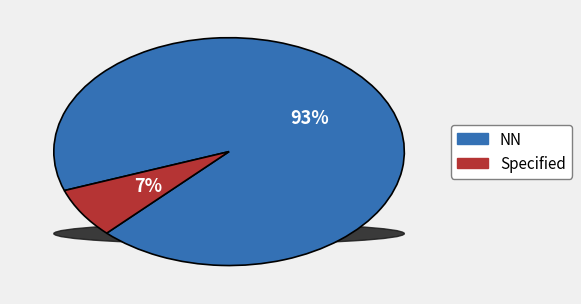

How much of the chart is everything except NN_other?

100.0%